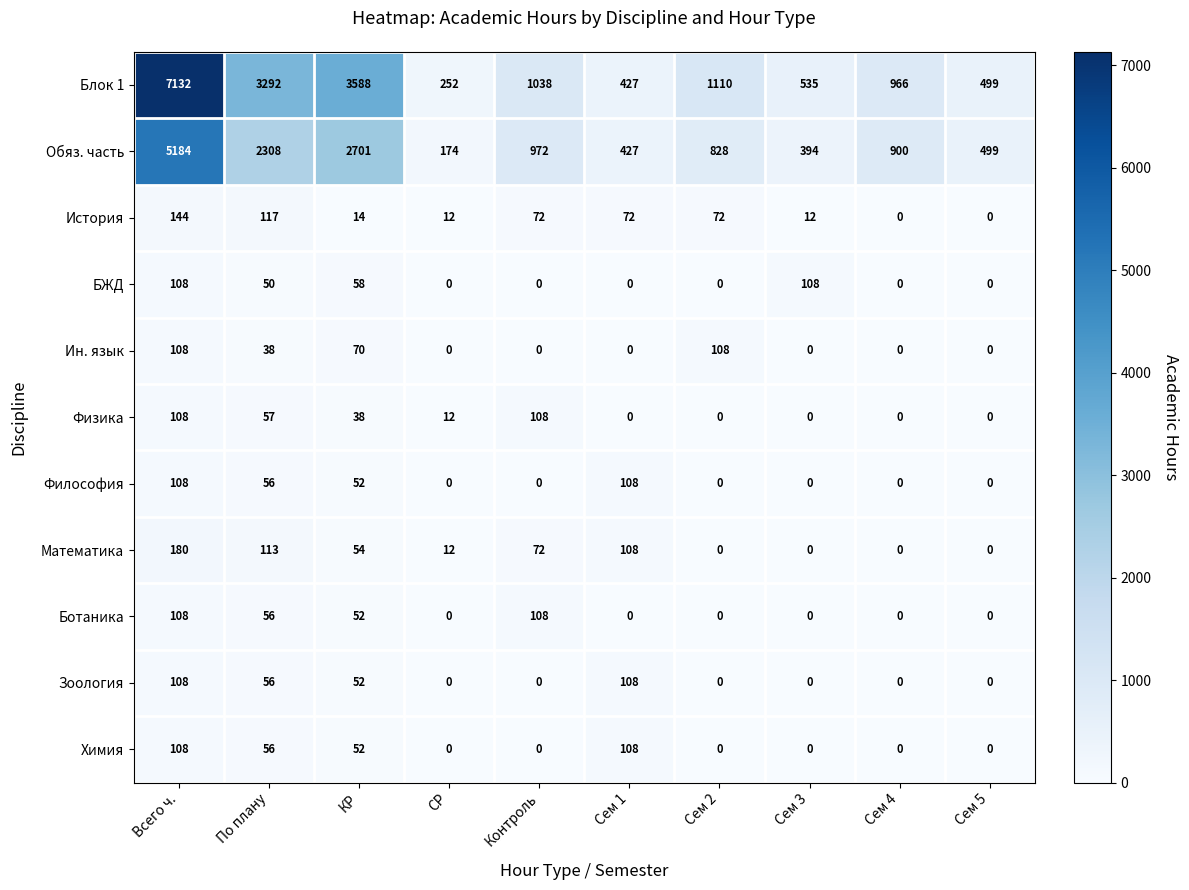

At which category does the chart reach its peak across all series?

Всего ч.